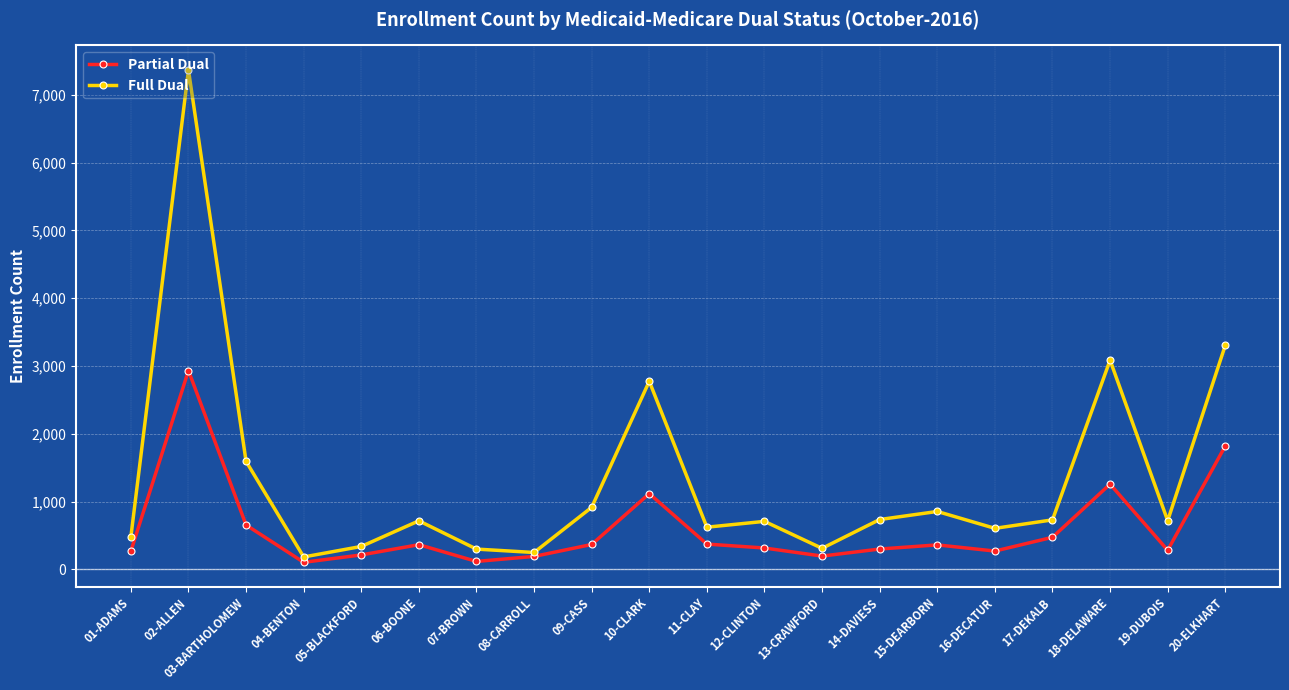

The Partial Dual series shows 1821 at 20-ELKHART. True or false?

True